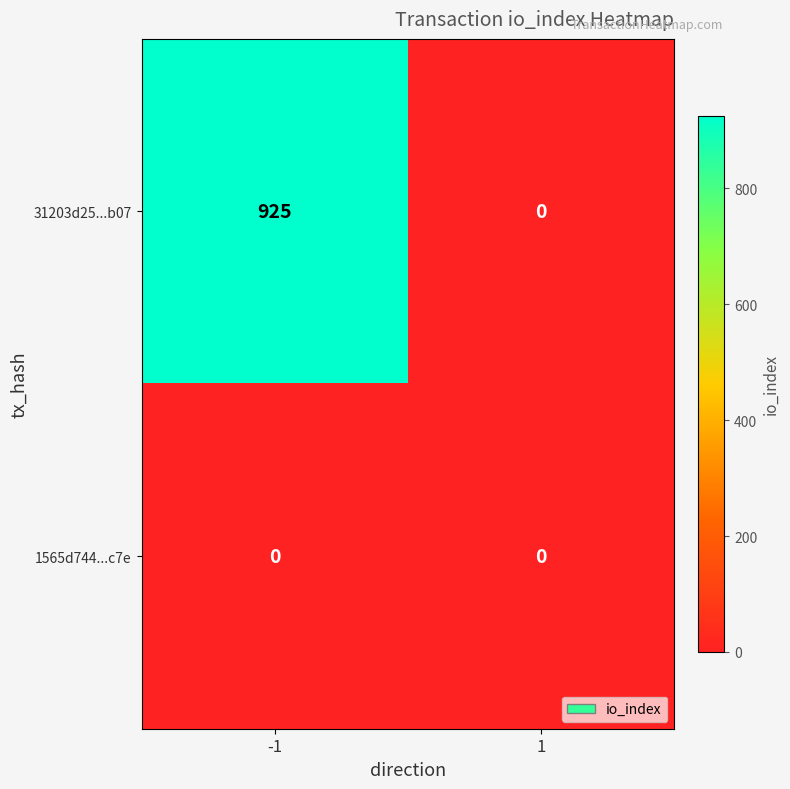

Which series has the largest total across all categories?

31203d25...b07